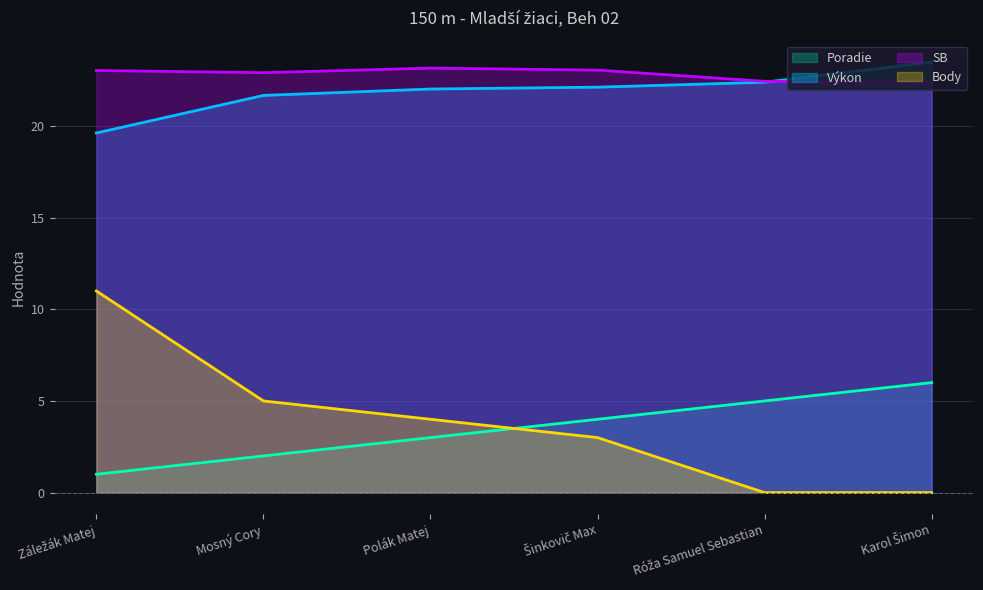

What is the label of the 6th point from the left?

Karol Šimon